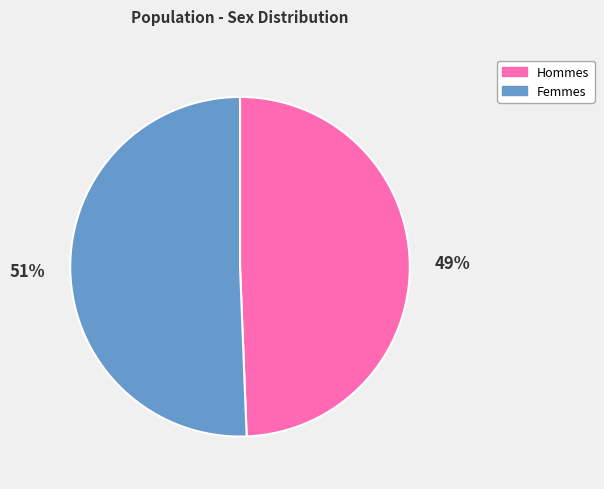

To the nearest percent, what is the average slice percentage?

50%